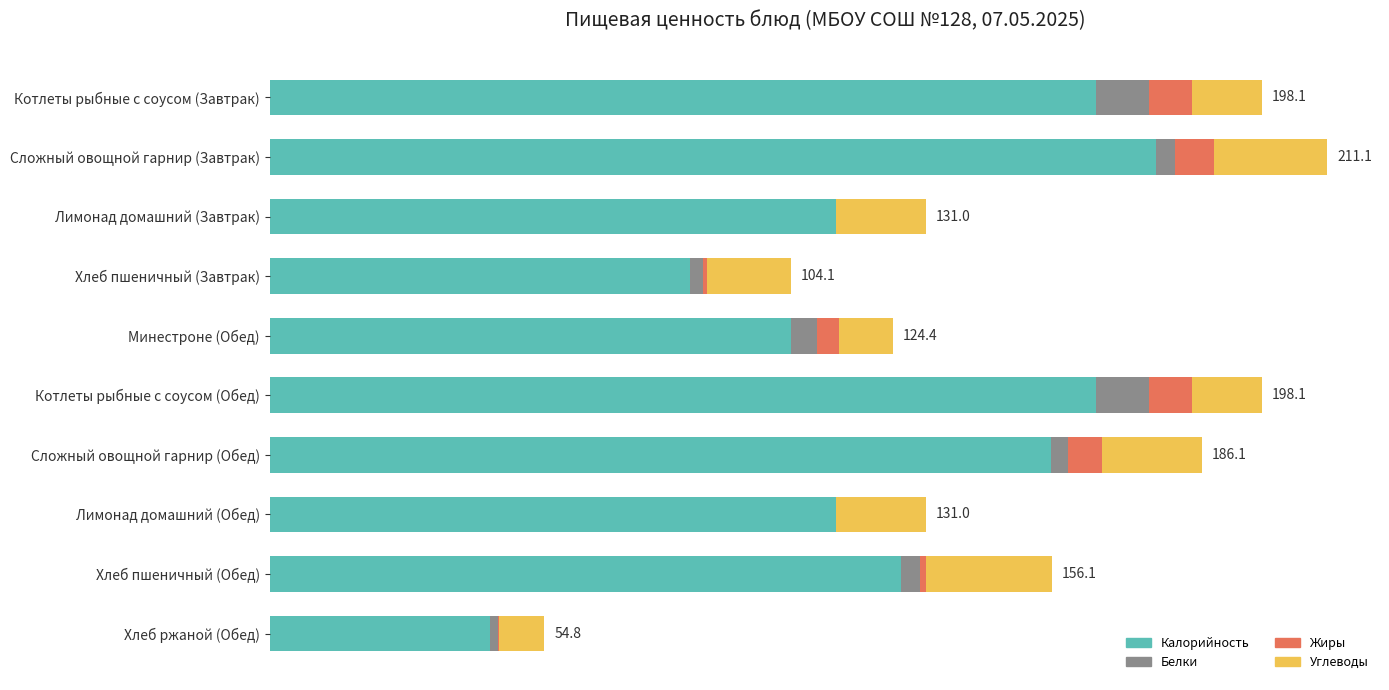

What is the value of the Углеводы bar at the 10th from the left?

9.0